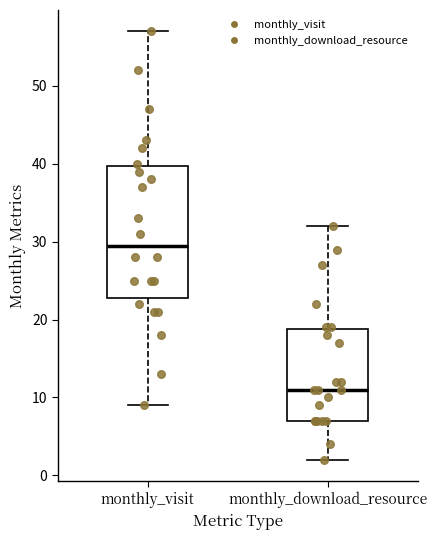

Reading left to right, read every box against the y-axis: the position of its median line, the range the box covers, and the ends of its whiskers. The values are not printed on the chart, so give them approximately, as read against the axis.

monthly_visit: median 30, box 23 to 40, whiskers 9 to 57
monthly_download_resource: median 11, box 7 to 19, whiskers 2 to 32